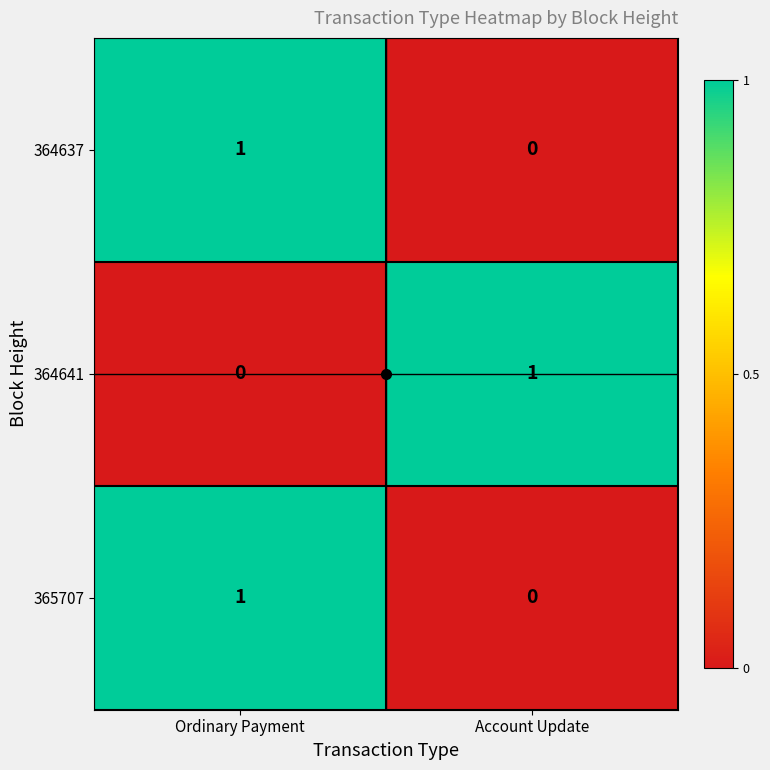

List the labels in order of 364641 value, largest first.

Account Update, Ordinary Payment